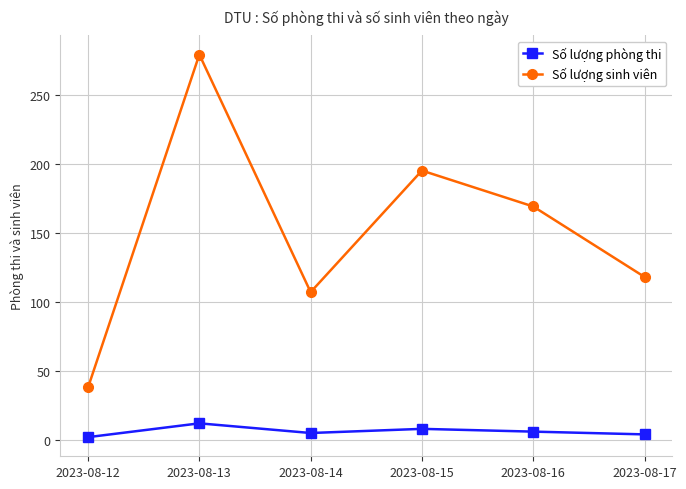

What value does the Số lượng phòng thi series have at 2023-08-16, to the nearest 5?

5